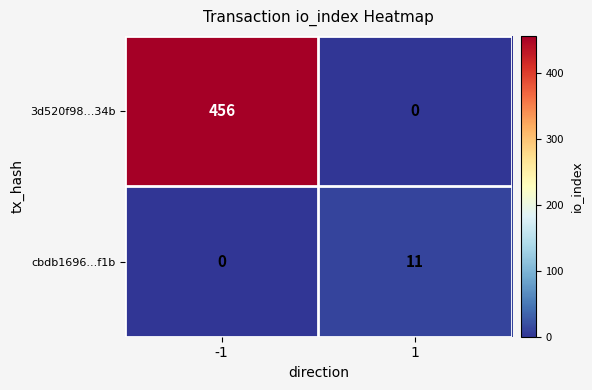

True or false: cbdb1696...f1b has a value of 11 at 1.

True